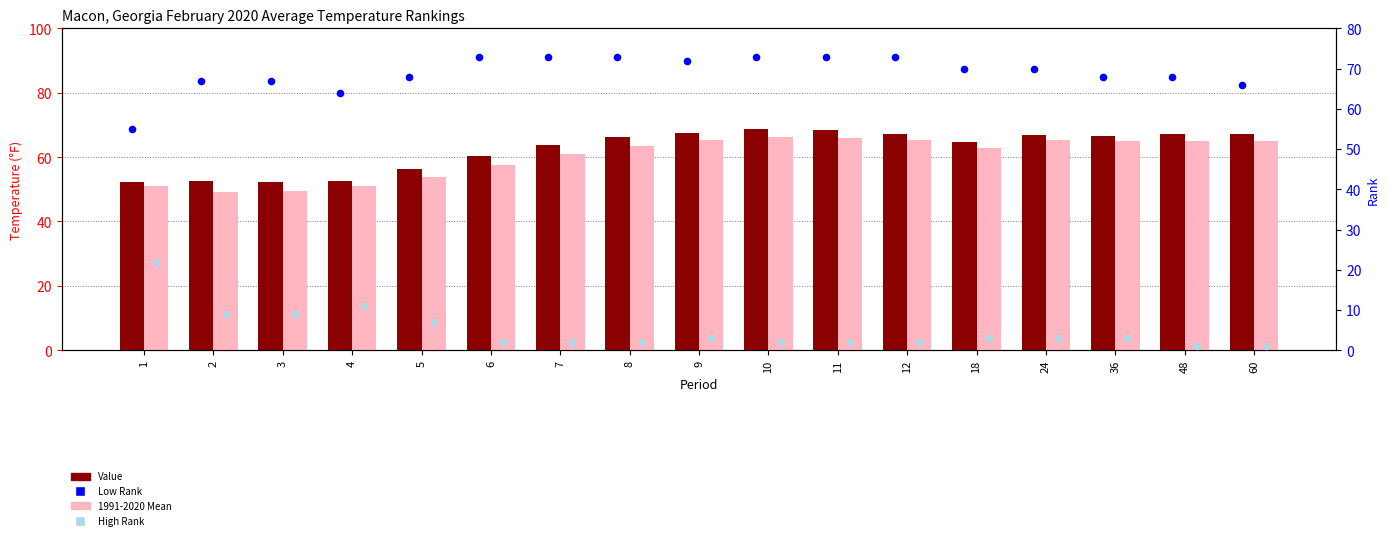

What is the total value across all series at 10?

209.7